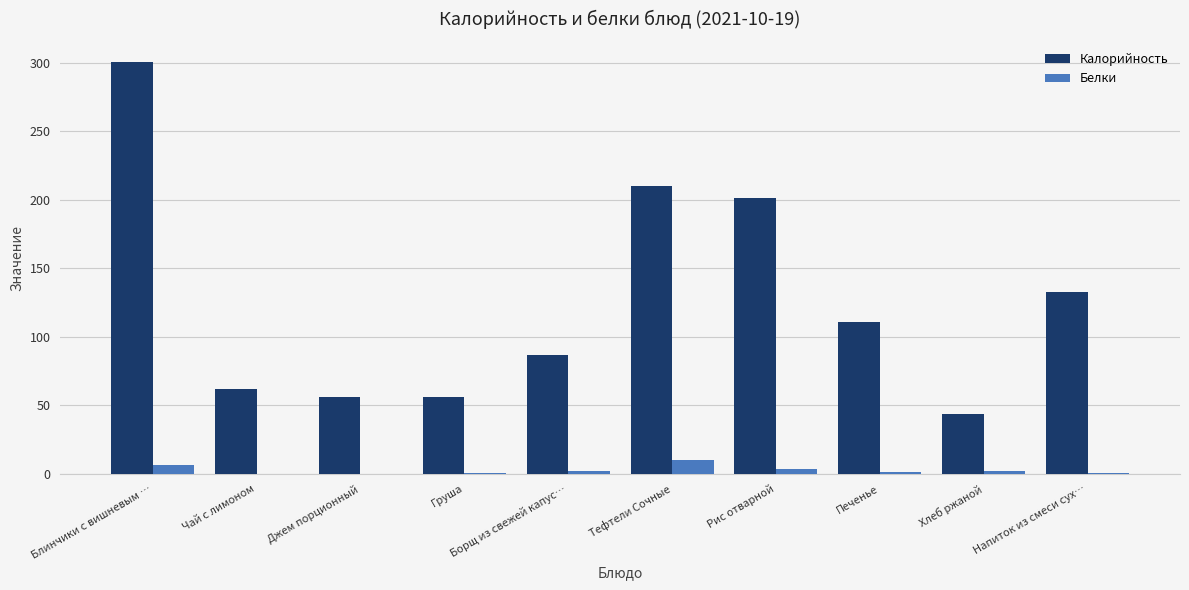

What is the spread (max minus min) of values at Чай с лимоном?

61.9